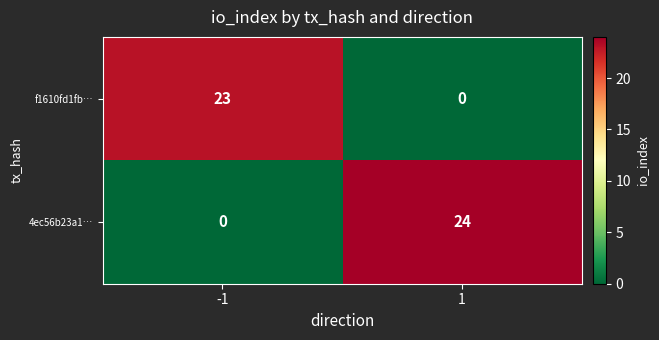

What is the difference between the highest and lowest values at -1?

23